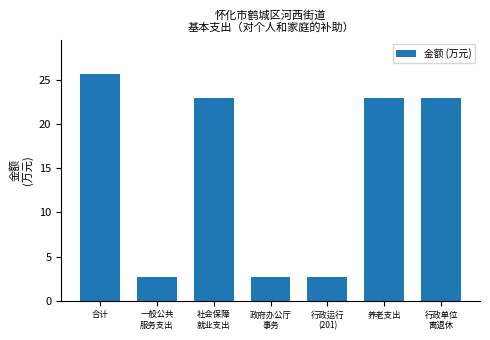

Reading left to right, extract all data points from this chart.

25.7	2.7	23.0	2.7	2.7	23.0	23.0